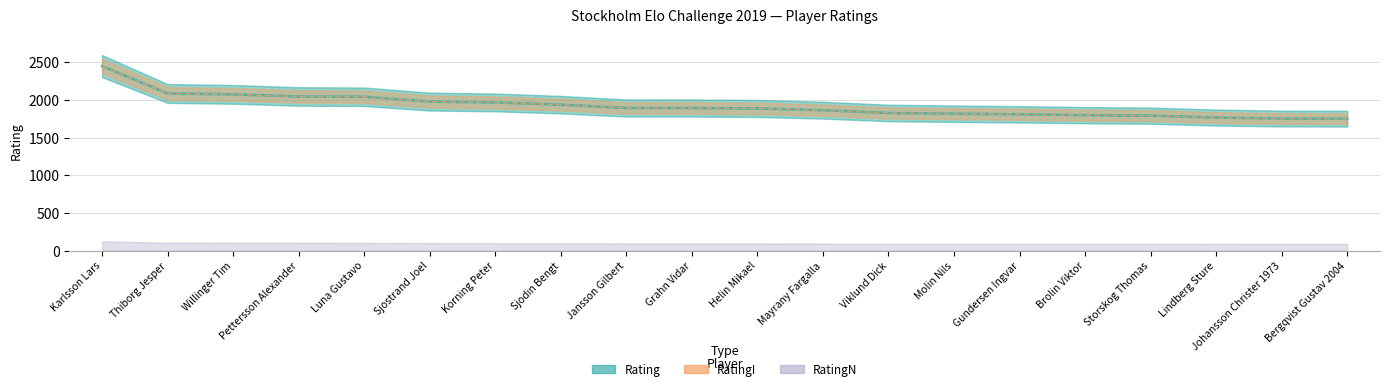

How many values in the RatingI series are below 1891?

10